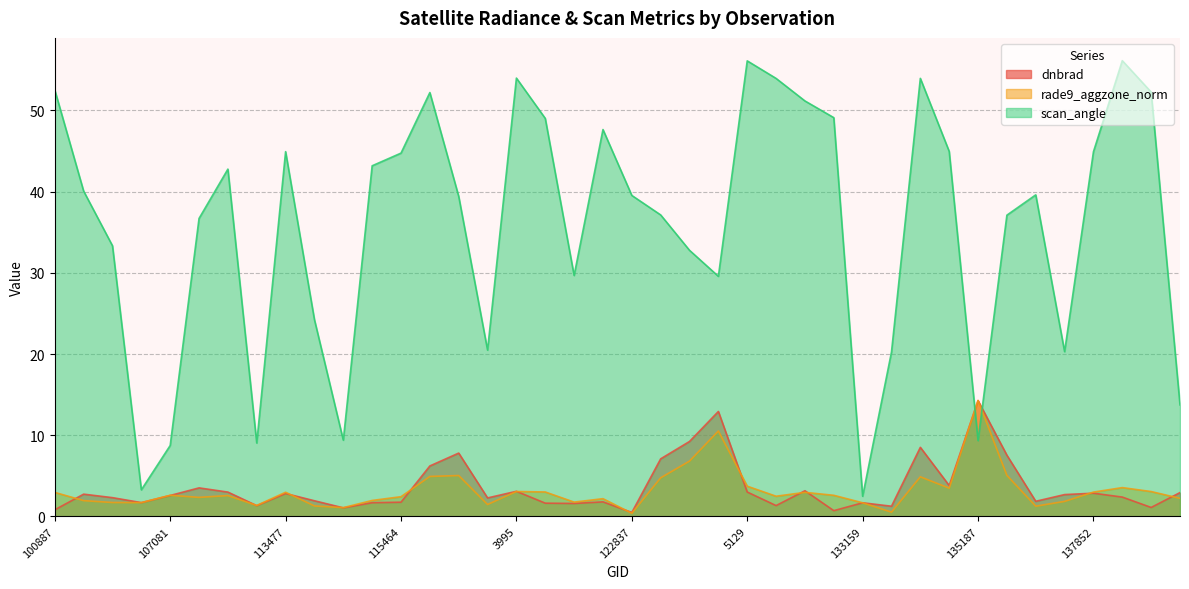

The value of dnbrad at 134821 is 1.0. True or false?

False